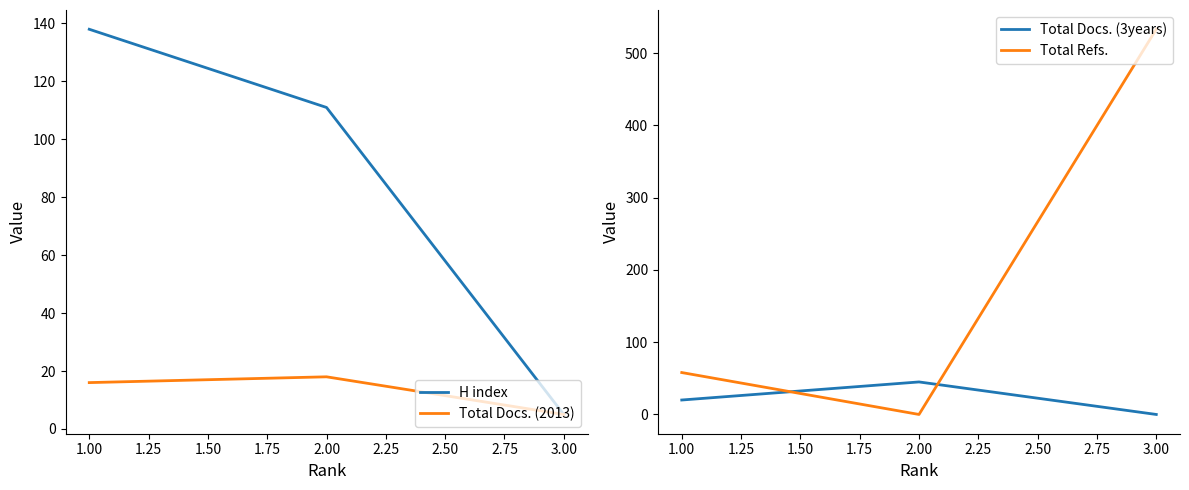

Which series has the largest total across all categories?

Total Refs.